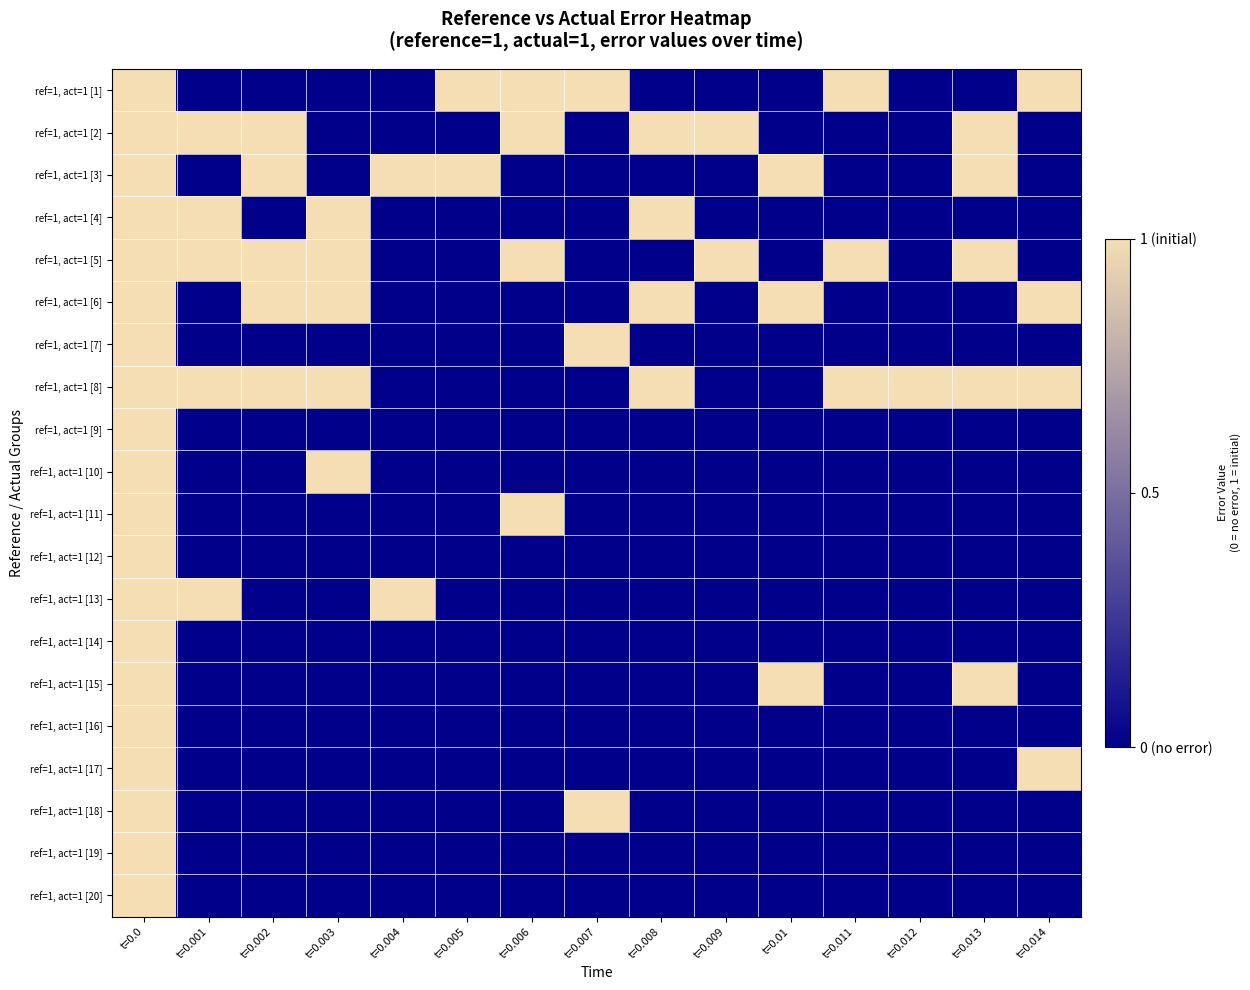

Between t=0.002 and t=0.014, which series saw the biggest shift?

ref=1, act=1 [1]